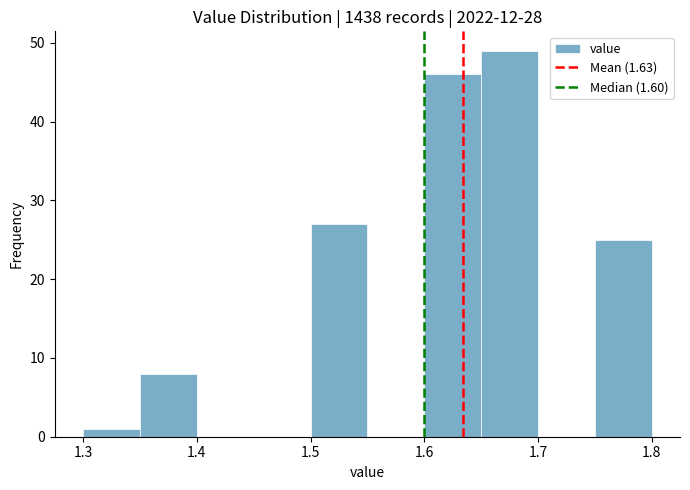

Reading left to right, list every bar in this chart as the range it spans on the x-axis followed by its height. The values are not printed on the chart, so give them approximately, as read against the axis.

1.30 to 1.35: 1
1.35 to 1.40: 8
1.40 to 1.45: 0
1.45 to 1.50: 0
1.50 to 1.55: 27
1.55 to 1.60: 0
1.60 to 1.65: 46
1.65 to 1.70: 49
1.70 to 1.75: 0
1.75 to 1.80: 25